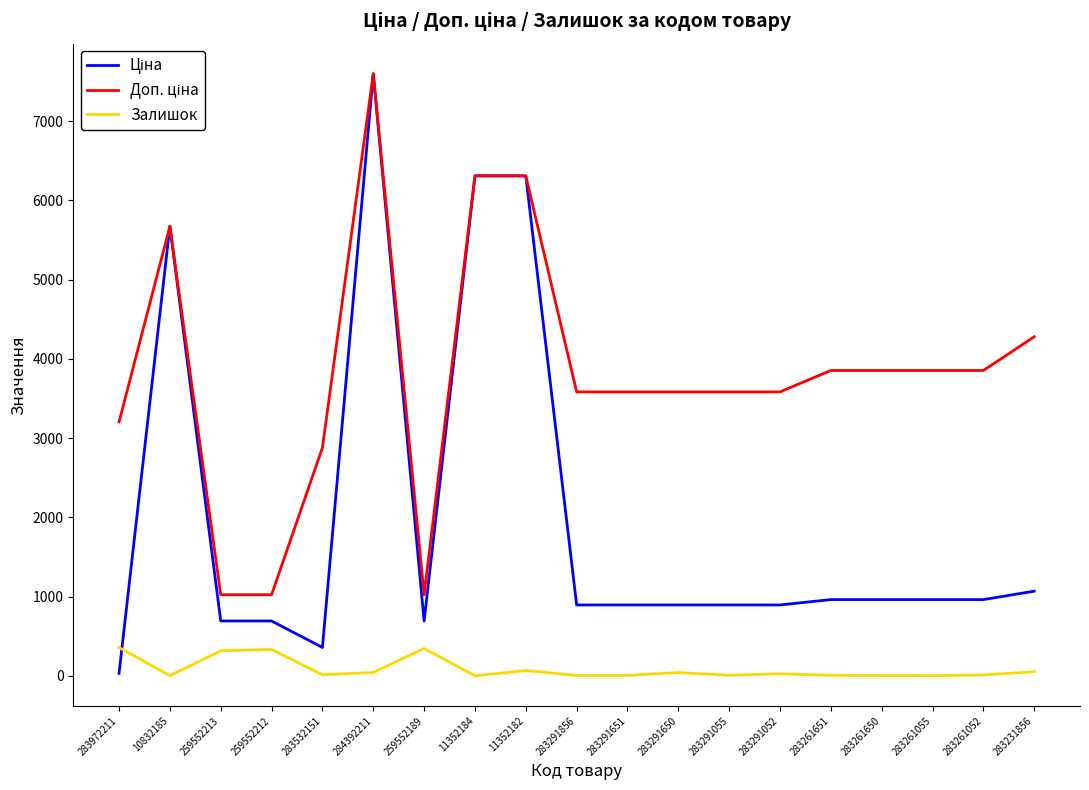

The value of Залишок at 259552189 is 348.0. True or false?

True